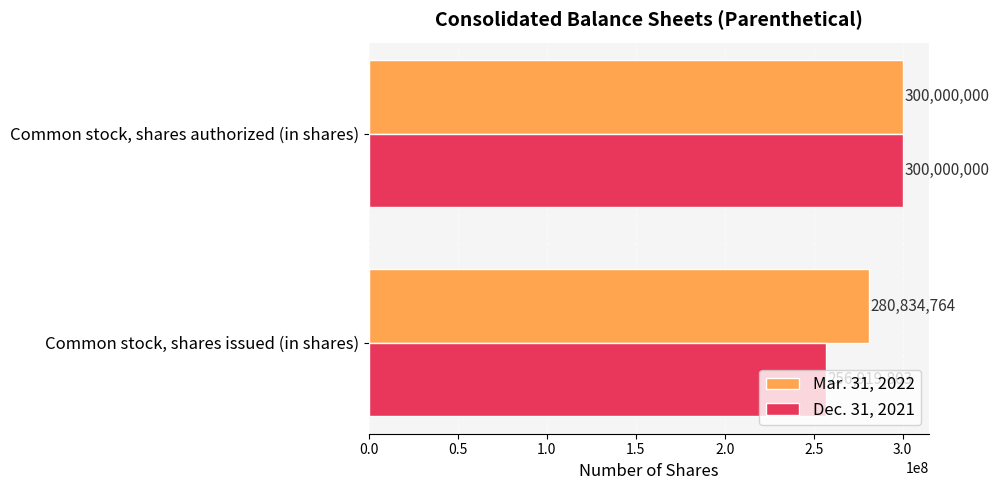

List the series in order of their overall mean, highest first.

Mar. 31, 2022, Dec. 31, 2021